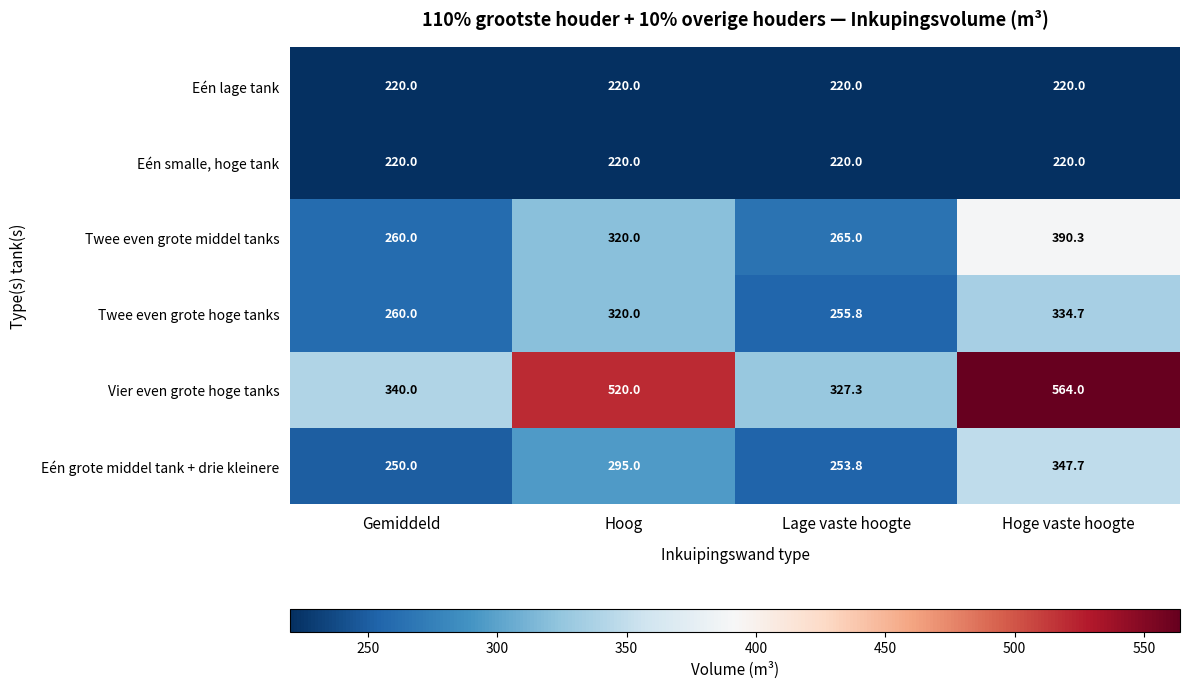

Reading left to right, list all the values displayed in this chart.

Eén lage tank: Gemiddeld=220.0	Hoog=220.0	Lage vaste hoogte=220.0	Hoge vaste hoogte=220.0
Eén smalle, hoge tank: Gemiddeld=220.0	Hoog=220.0	Lage vaste hoogte=220.0	Hoge vaste hoogte=220.0
Twee even grote middel tanks: Gemiddeld=260.0	Hoog=320.0	Lage vaste hoogte=265.0	Hoge vaste hoogte=390.3
Twee even grote hoge tanks: Gemiddeld=260.0	Hoog=320.0	Lage vaste hoogte=255.8	Hoge vaste hoogte=334.7
Vier even grote hoge tanks: Gemiddeld=340.0	Hoog=520.0	Lage vaste hoogte=327.3	Hoge vaste hoogte=564.0
Eén grote middel tank + drie kleinere: Gemiddeld=250.0	Hoog=295.0	Lage vaste hoogte=253.8	Hoge vaste hoogte=347.7